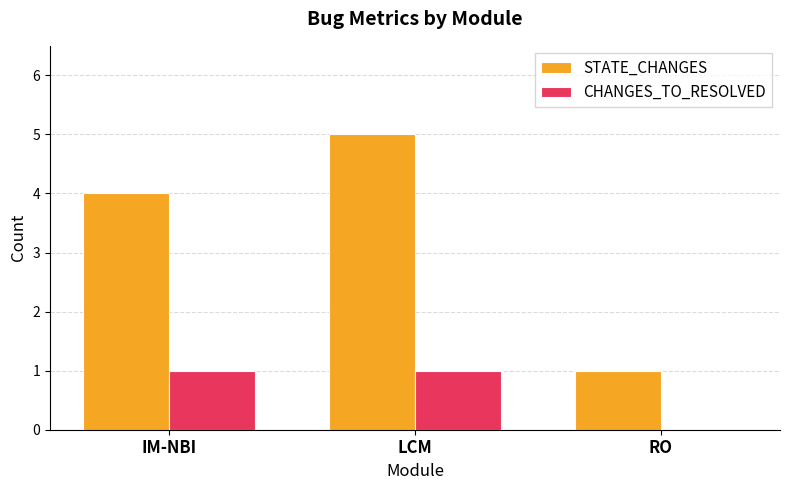

What is the sum of all STATE_CHANGES values?

10